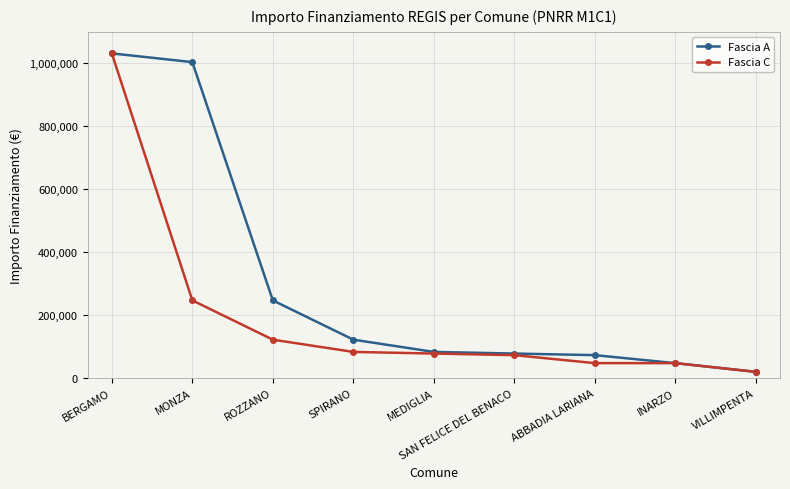

At which category does the chart reach its minimum across all series?

VILLIMPENTA